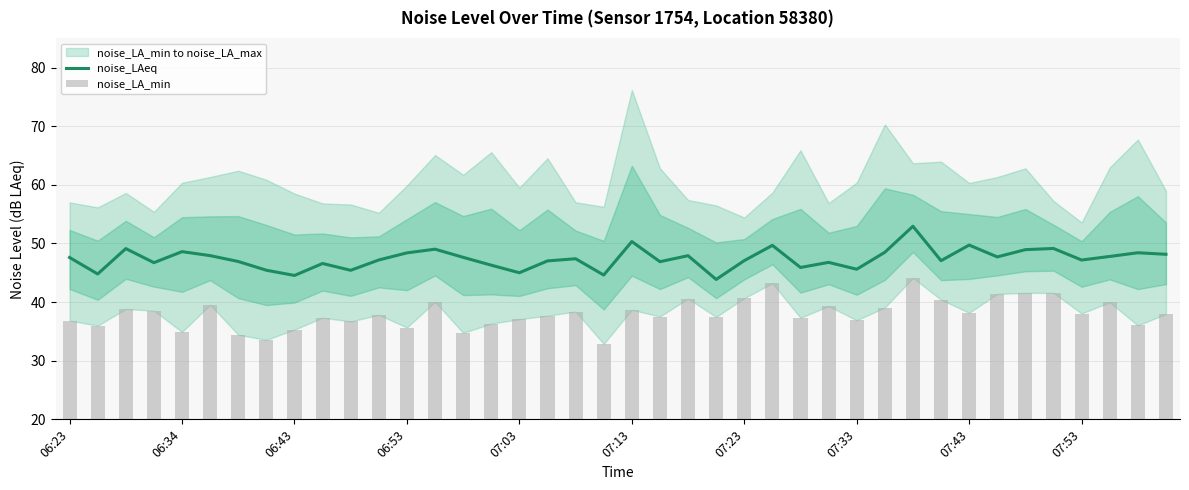

What is the label of the 24th bar from the left?

23